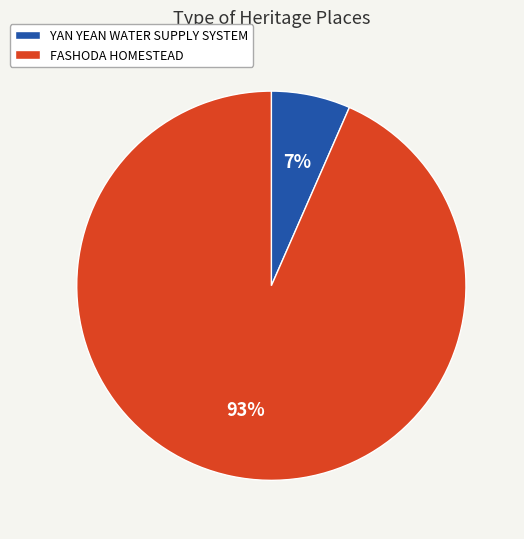

True or false: FASHODA HOMESTEAD accounts for 93% of the total.

True